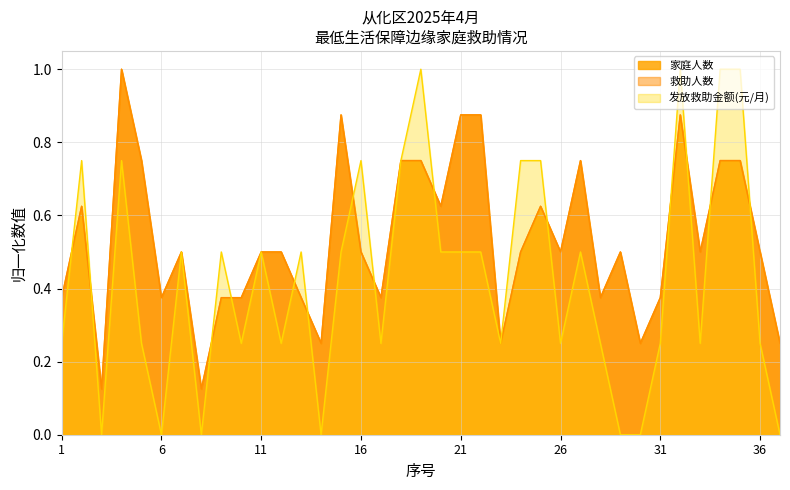

How many 救助人数 values are between 0 and 1?

37